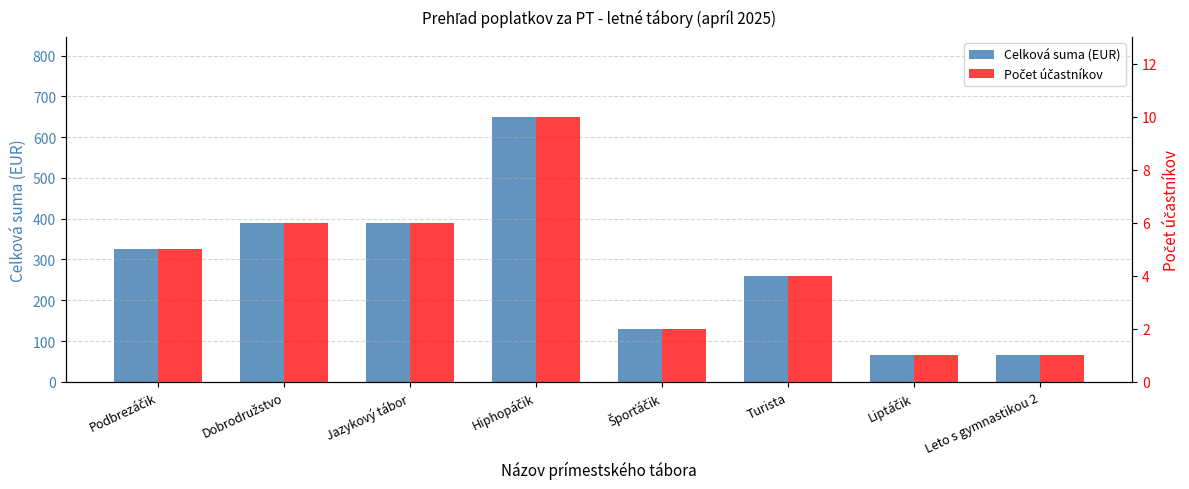

Is it true that Počet účastníkov equals 10 at Dobrodružstvo?

False